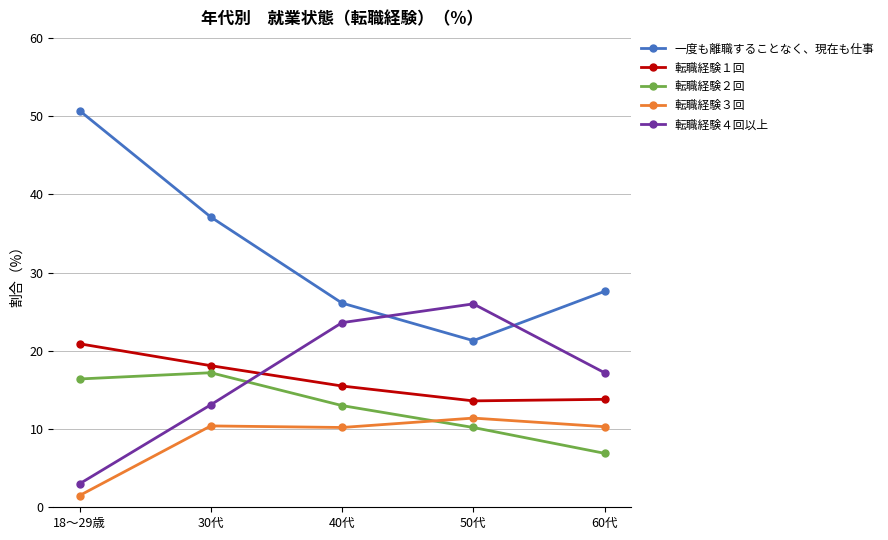

What is the difference between the highest and lowest values at 50代?

15.8